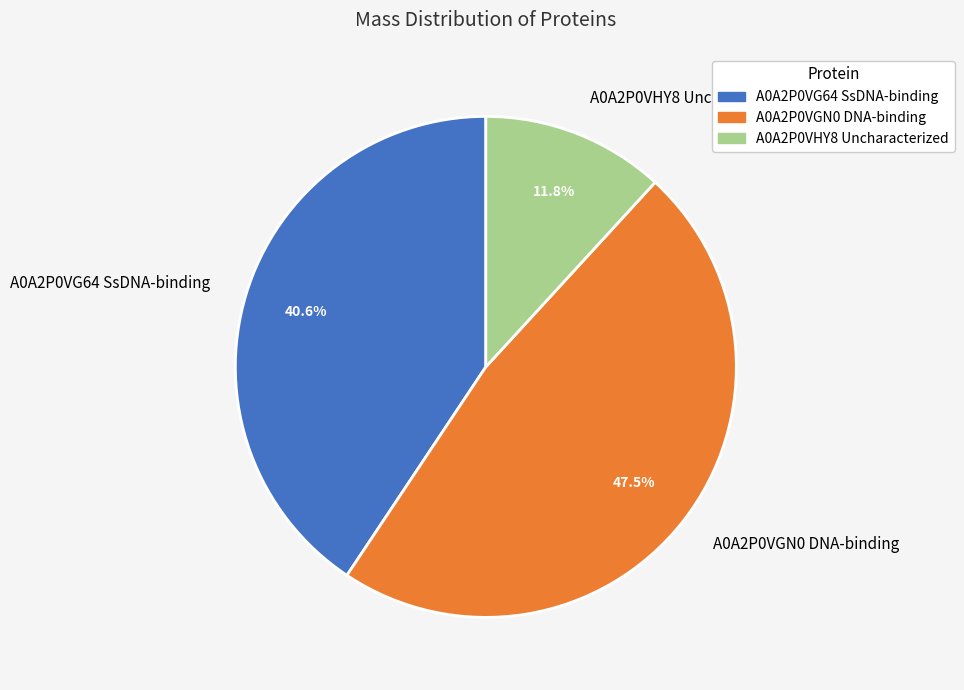

To the nearest percent, what is the difference between the A0A2P0VG64 SsDNA-binding and A0A2P0VGN0 DNA-binding slice percentages?

7%